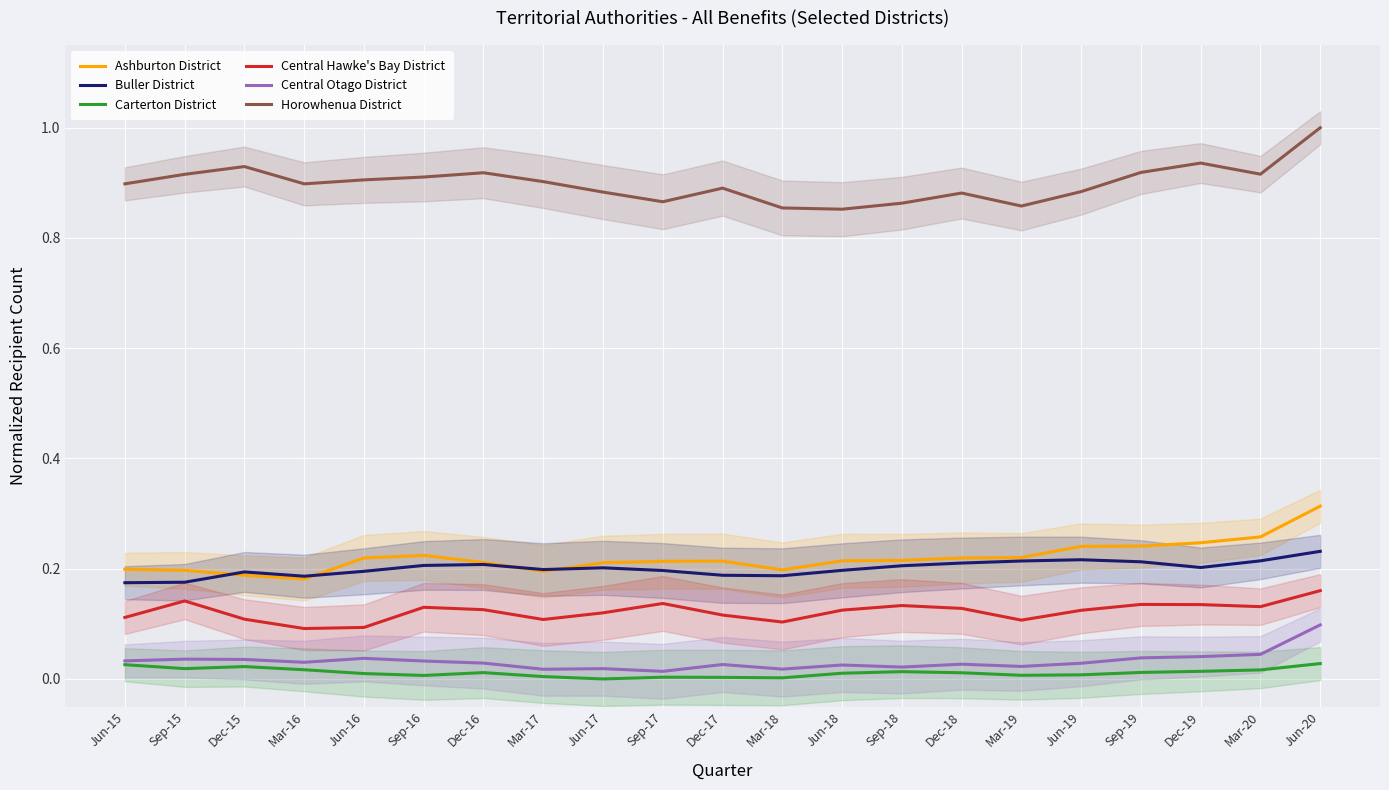

What is the highest value of the Ashburton District series?

0.3